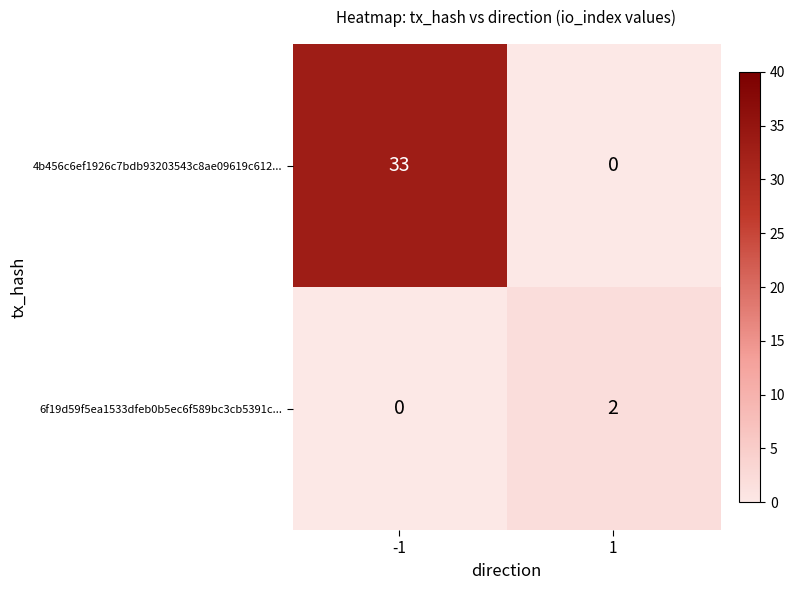

What is the spread (max minus min) of values at -1?

33